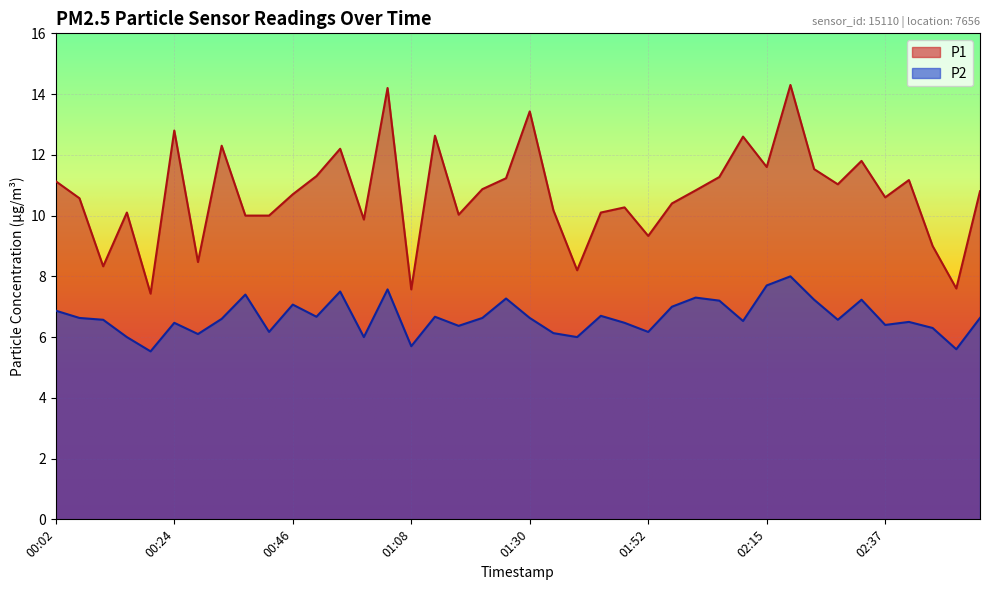

What is the average value of the P1 series?

10.7